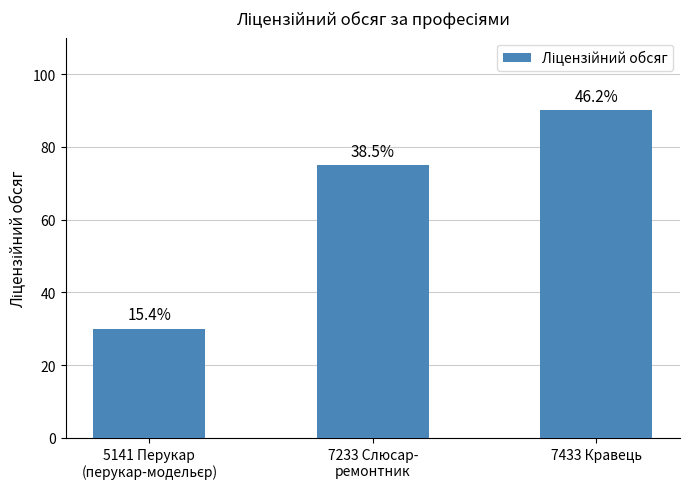

Where does the data first go above 75?

7433 Кравець